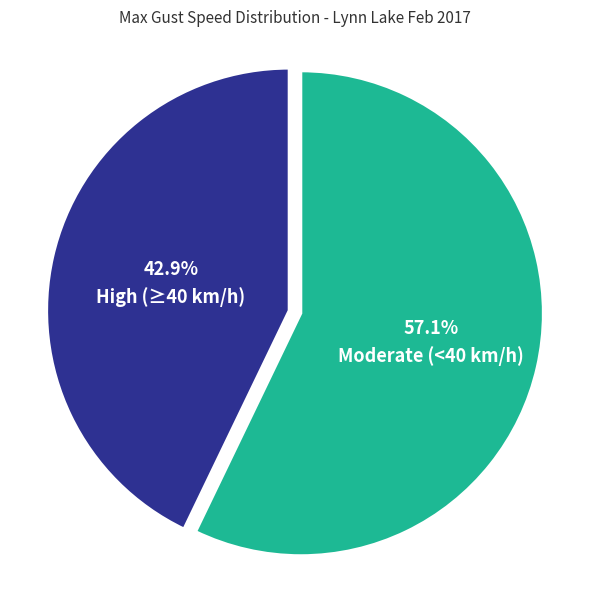

Is there a majority slice in this chart?

Yes